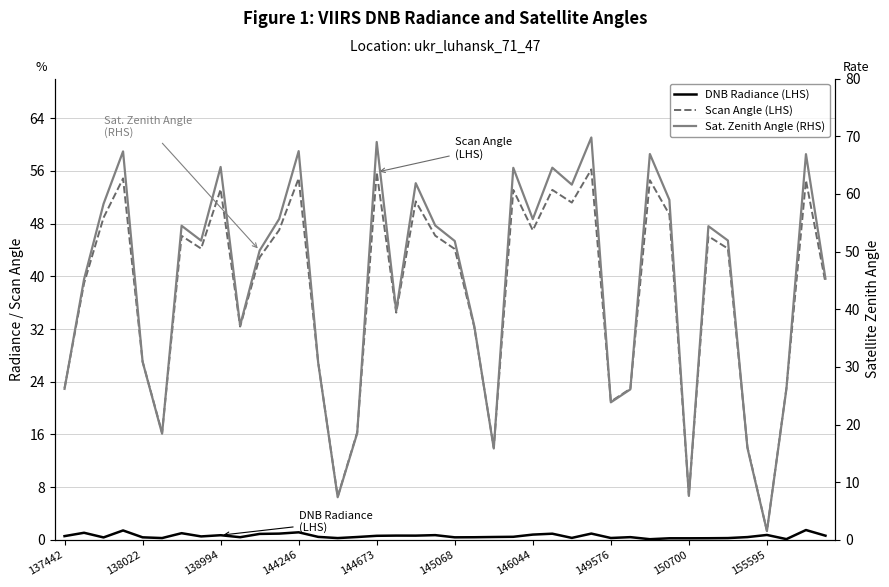

What is the sum of the Sat. Zenith Angle (RHS) values at 144246 and 29?

93.5